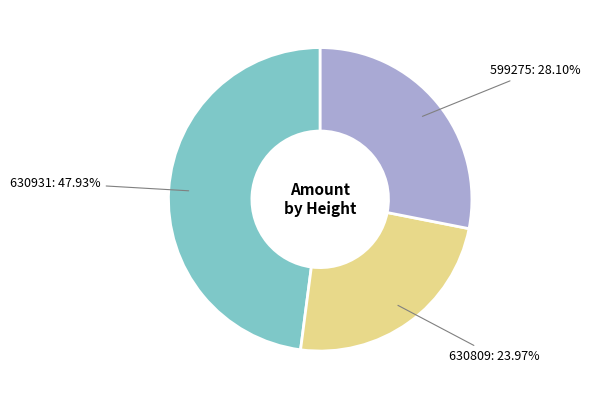

Does any single category account for the majority?

No